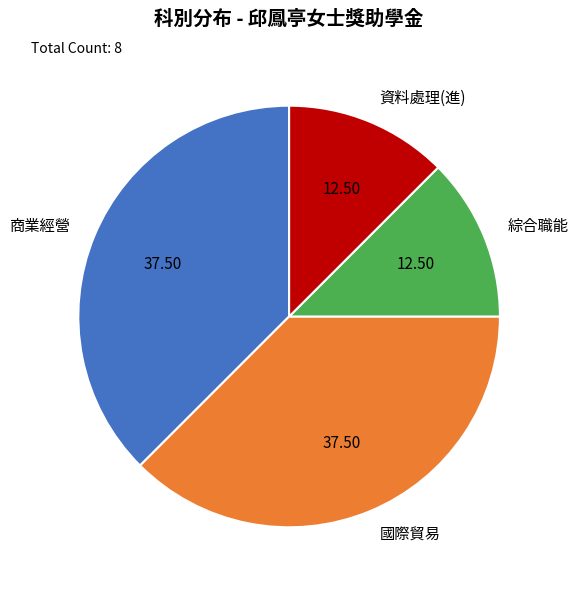

How many segments does this pie chart have?

4